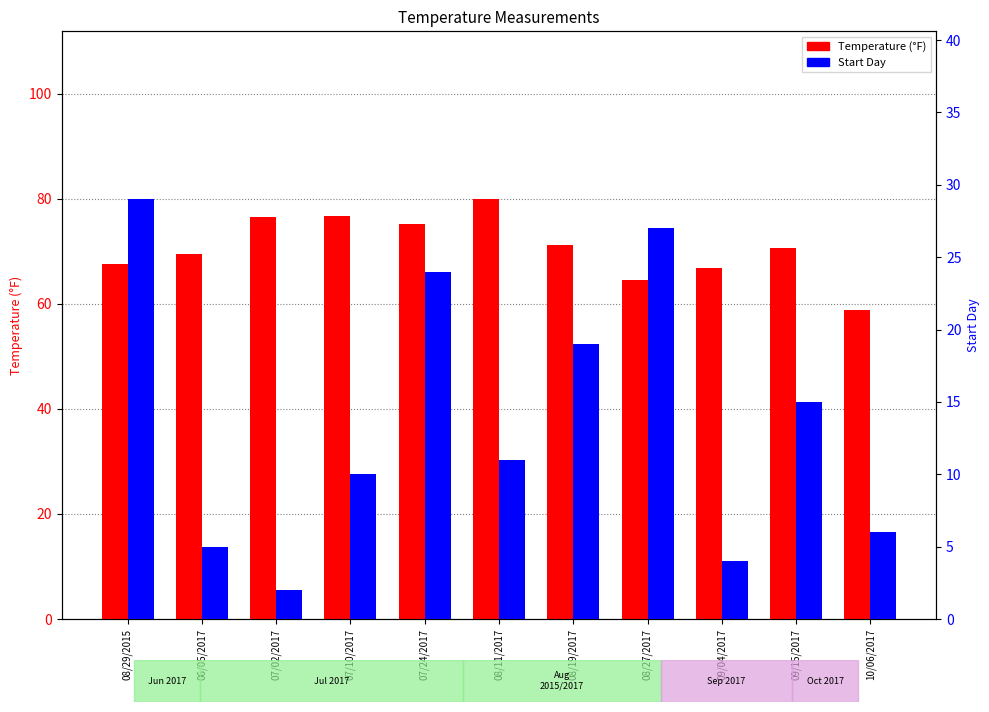

What is the label of the 8th bar from the right?

07/10/2017